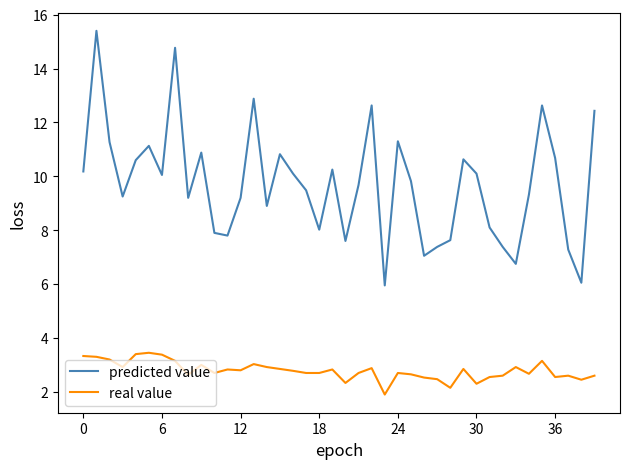

List the series in order of their peak value, lowest first.

real value, predicted value